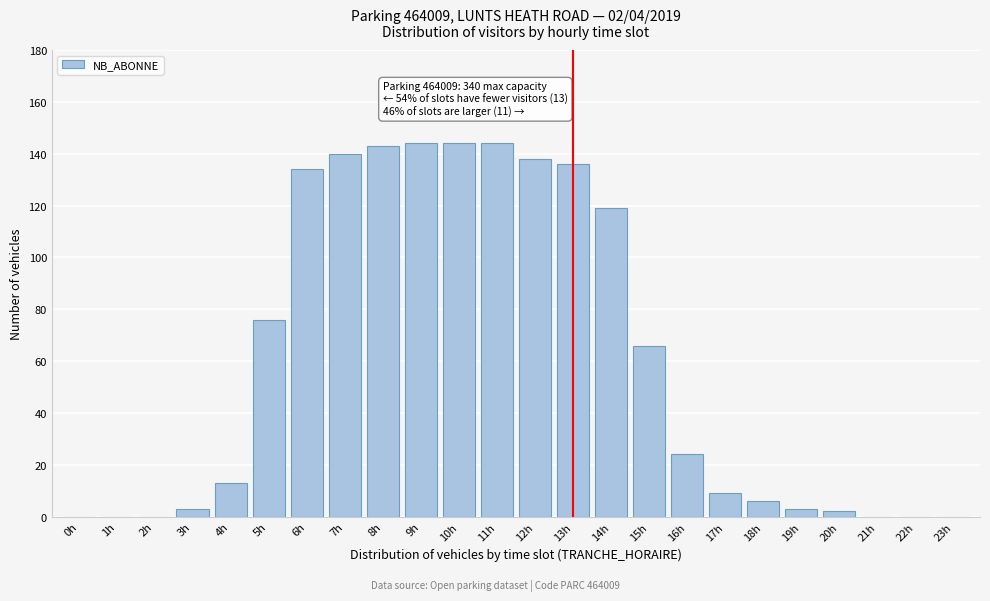

Reading left to right, transcribe all the data shown in this chart.

0h=0	1h=0	2h=0	3h=3	4h=13	5h=76	6h=134	7h=140	8h=143	9h=144	10h=144	11h=144	12h=138	13h=136	14h=119	15h=66	16h=24	17h=9	18h=6	19h=3	20h=2	21h=0	22h=0	23h=0